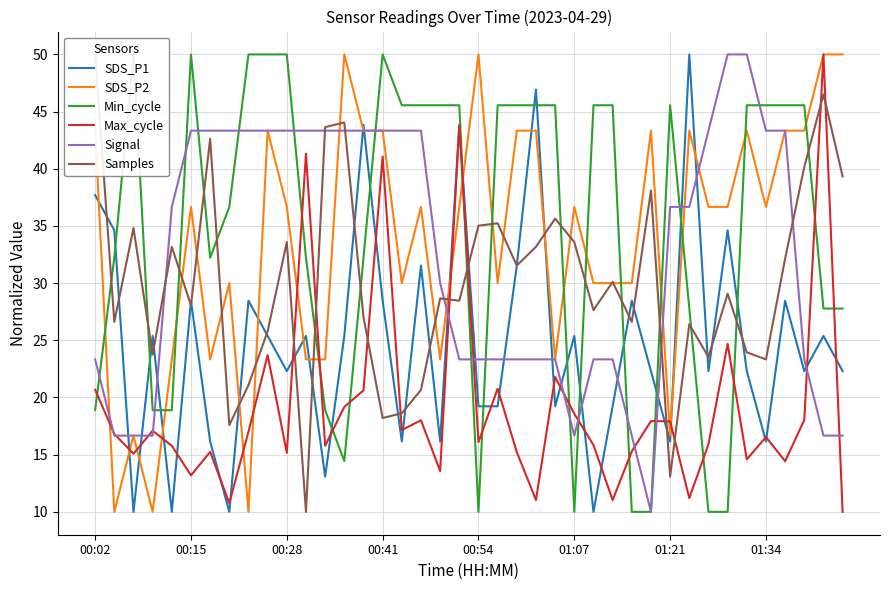

The value of Signal at 01:21 is 36.7. True or false?

True